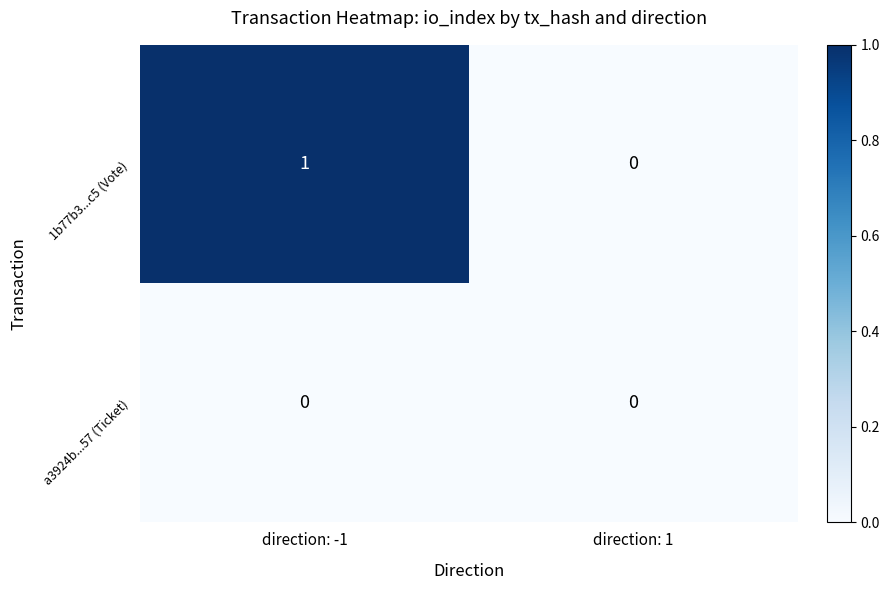

Reading left to right, what are all the values shown in this chart?

1b77b3...c5 (Vote): 1	0
a3924b...57 (Ticket): 0	0